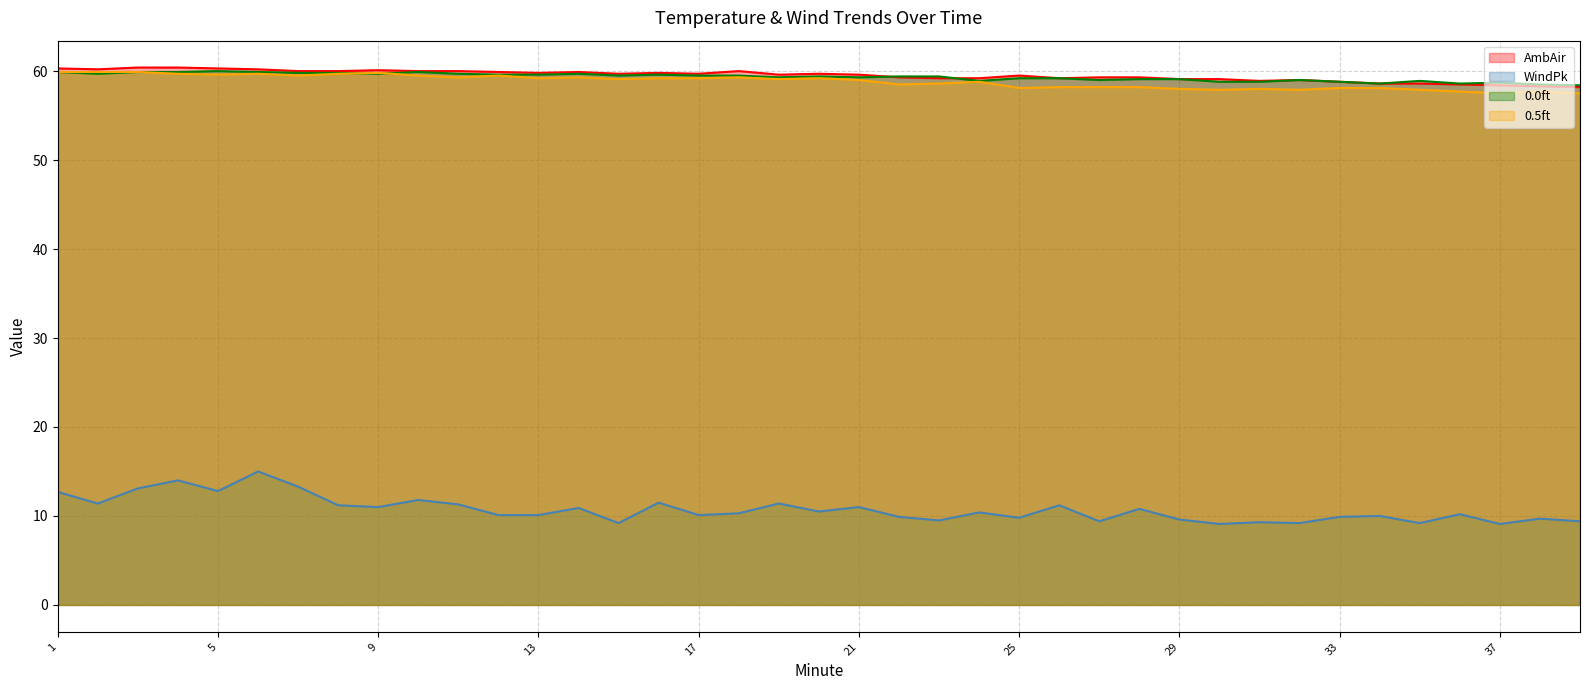

What is the approximate value of AmbAir at 19?

59.6